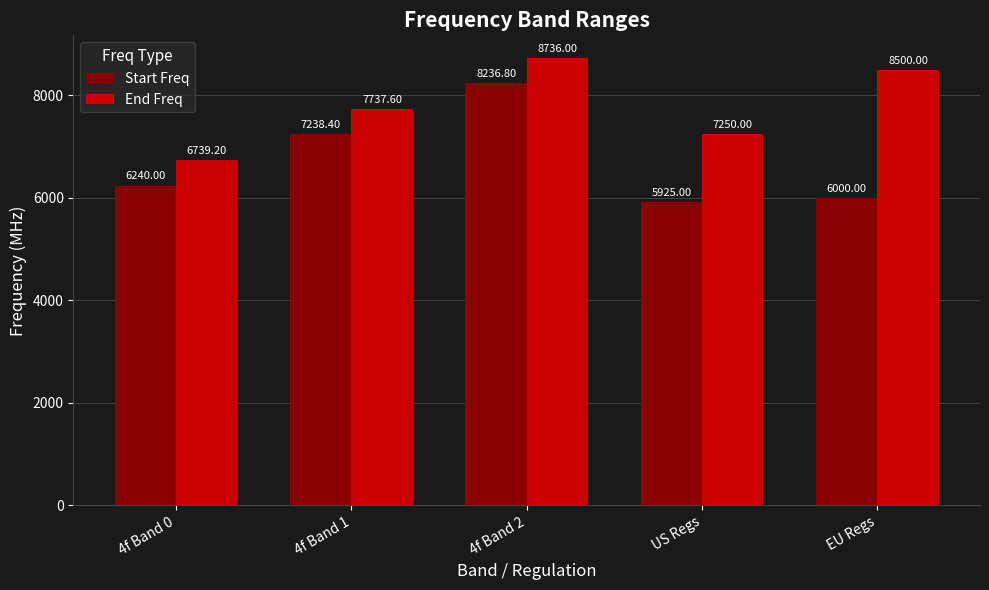

Reading right to left, what are all the values shown in this chart?

Start Freq: 6000.0	5925.0	8236.8	7238.4	6240.0
End Freq: 8500.0	7250.0	8736.0	7737.6	6739.2